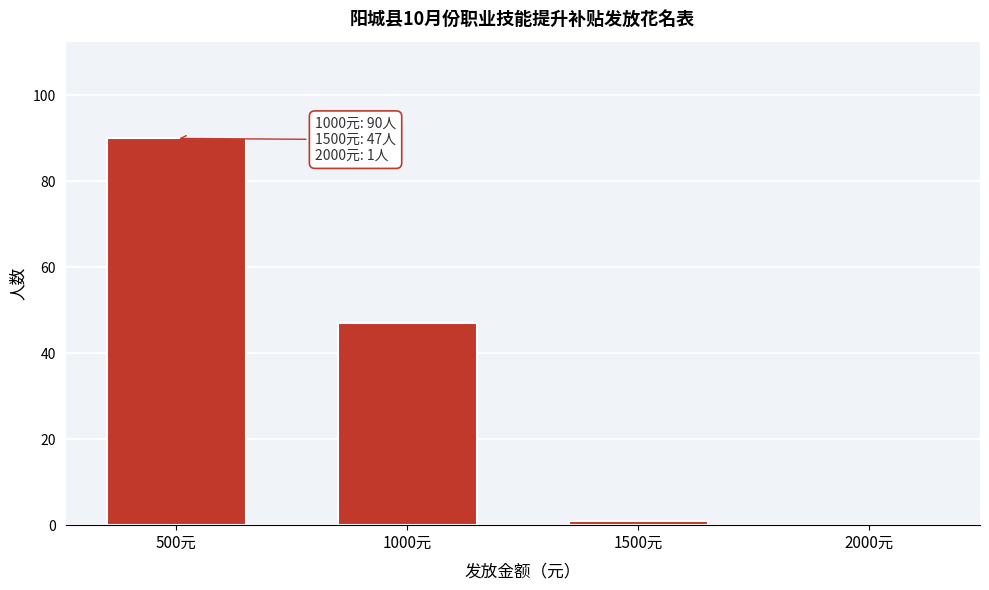

Reading left to right, extract all data points from this chart.

500元=90	1000元=47	1500元=1	2000元=0